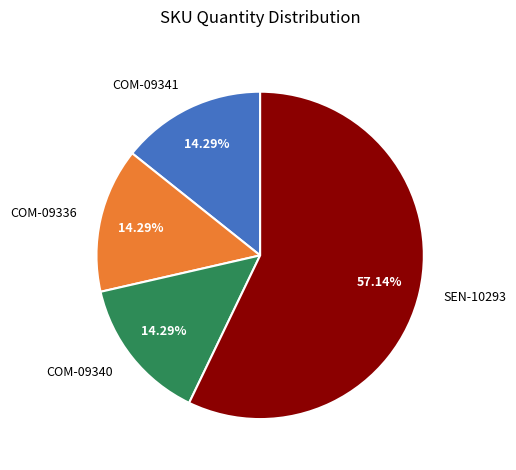

What percentage do COM-09341 and COM-09336 together represent?

28.6%